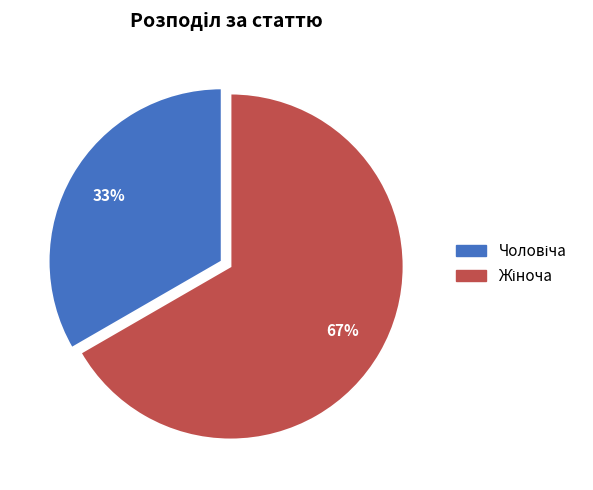

To the nearest percent, what is the average slice percentage?

50%